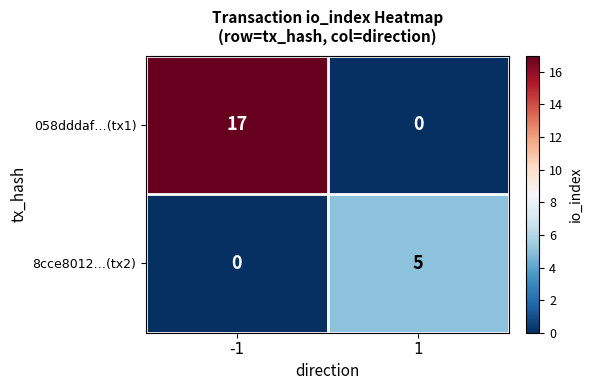

How many positive values does the 058dddaf…(tx1) series have?

1